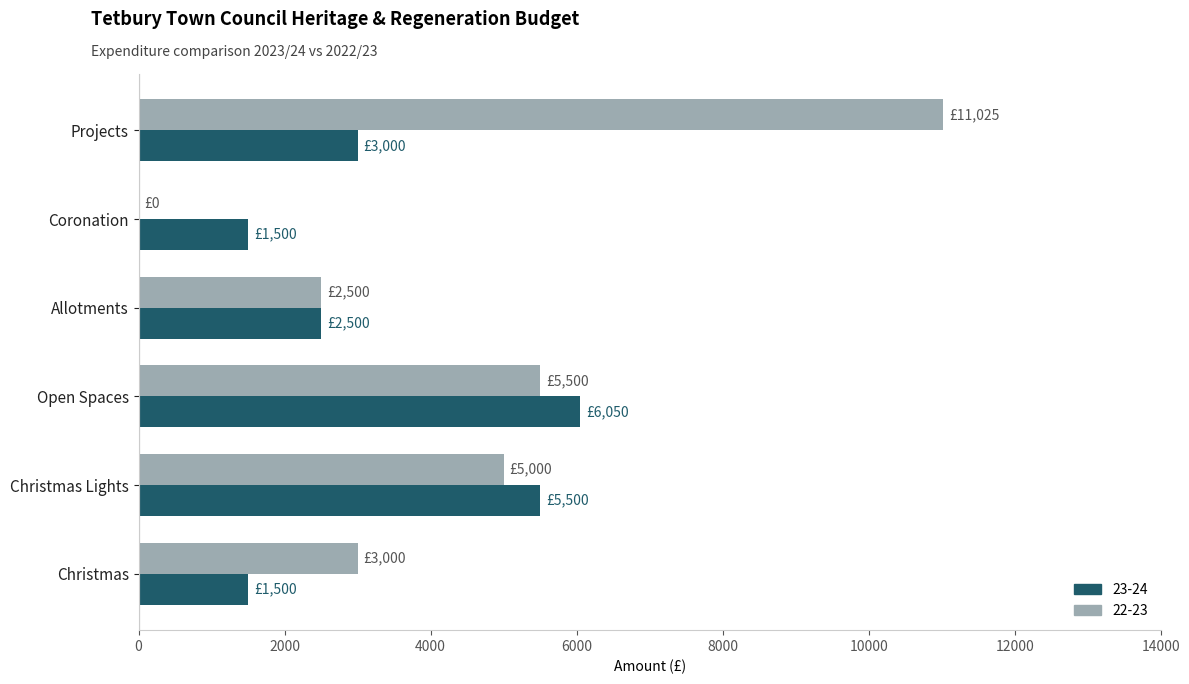

Which category has the highest value in the 23-24 series?

Open Spaces